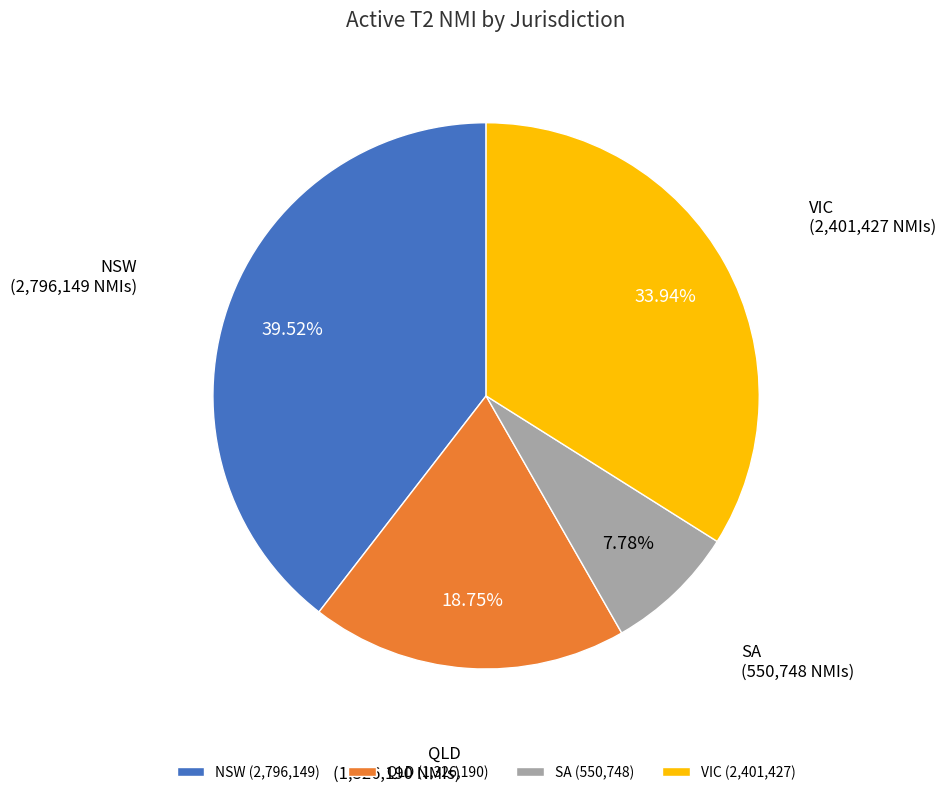

To the nearest percent, what is the average slice percentage?

25%